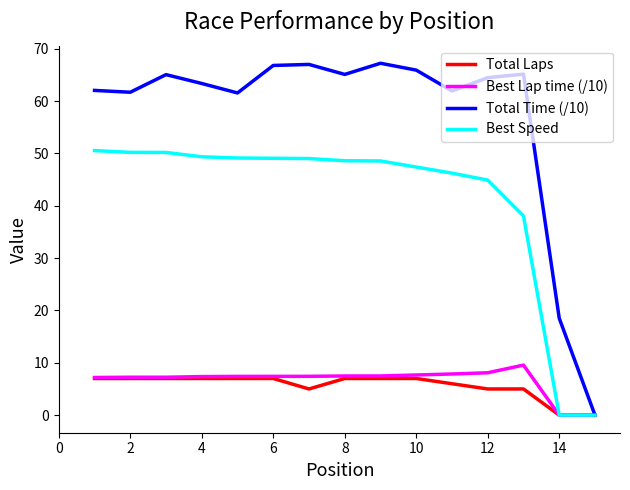

Which series has the largest range (max minus min)?

Total Time (/10)